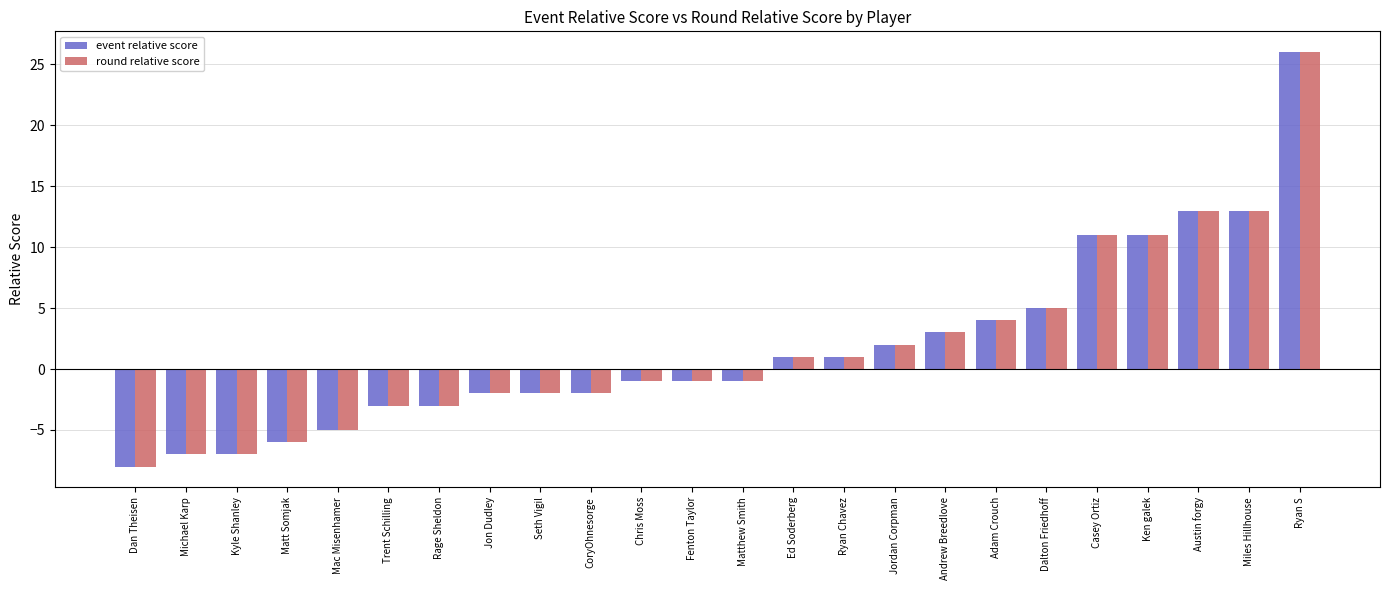

What is the difference between the second highest and second lowest values in the round relative score series?

20